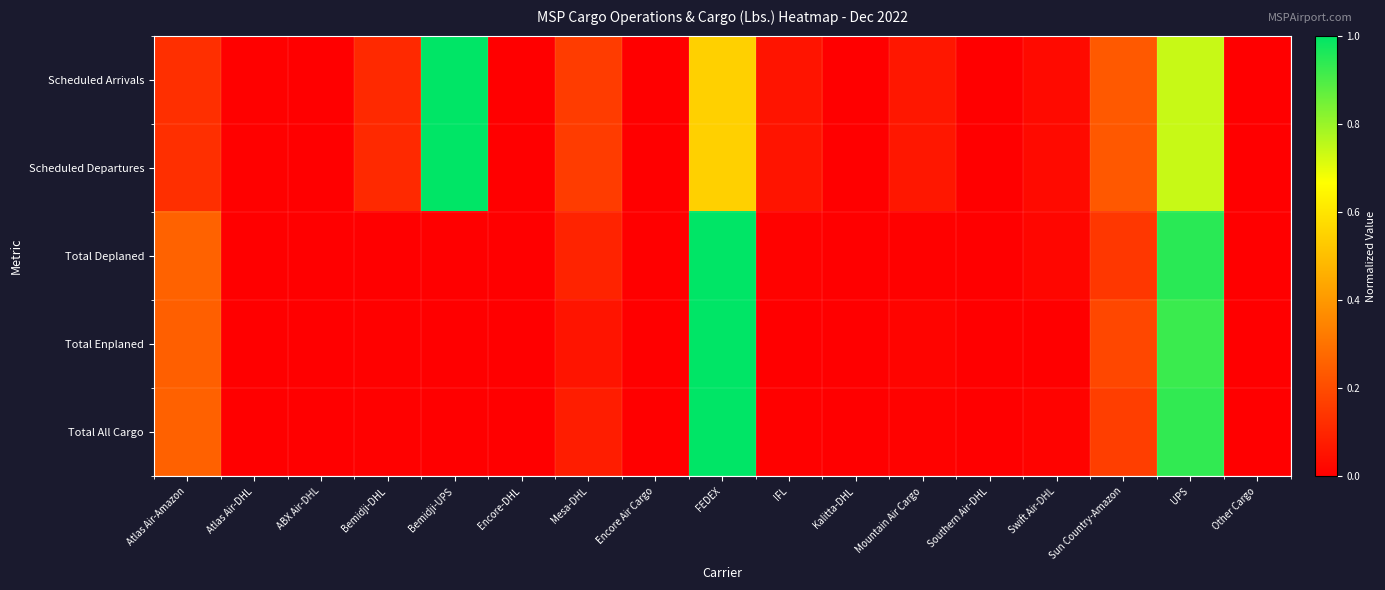

At which category does the chart reach its peak across all series?

Bemidji-UPS